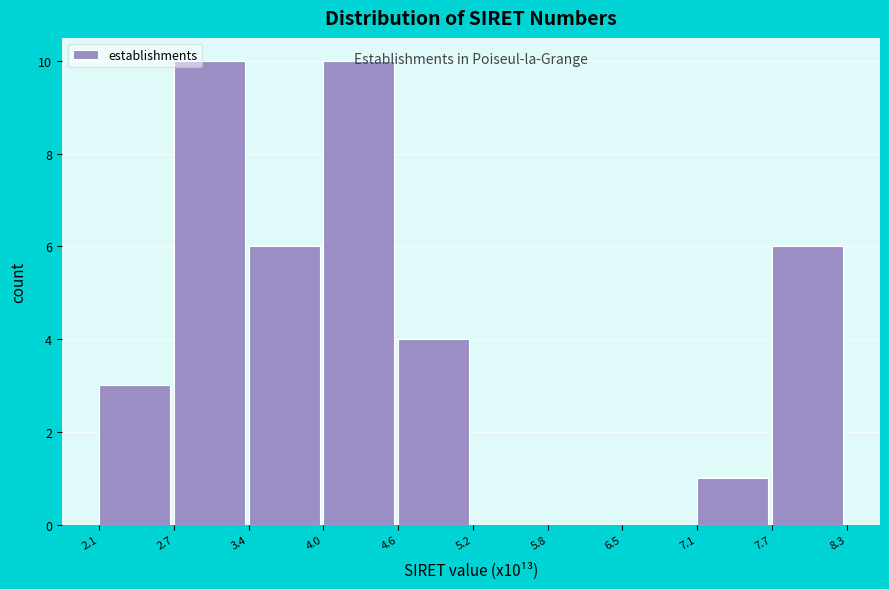

What is the height of the bar covering 4.6 to 5.2 on the x-axis? The values are not printed on the chart, so give them approximately, as read against the axis.

4